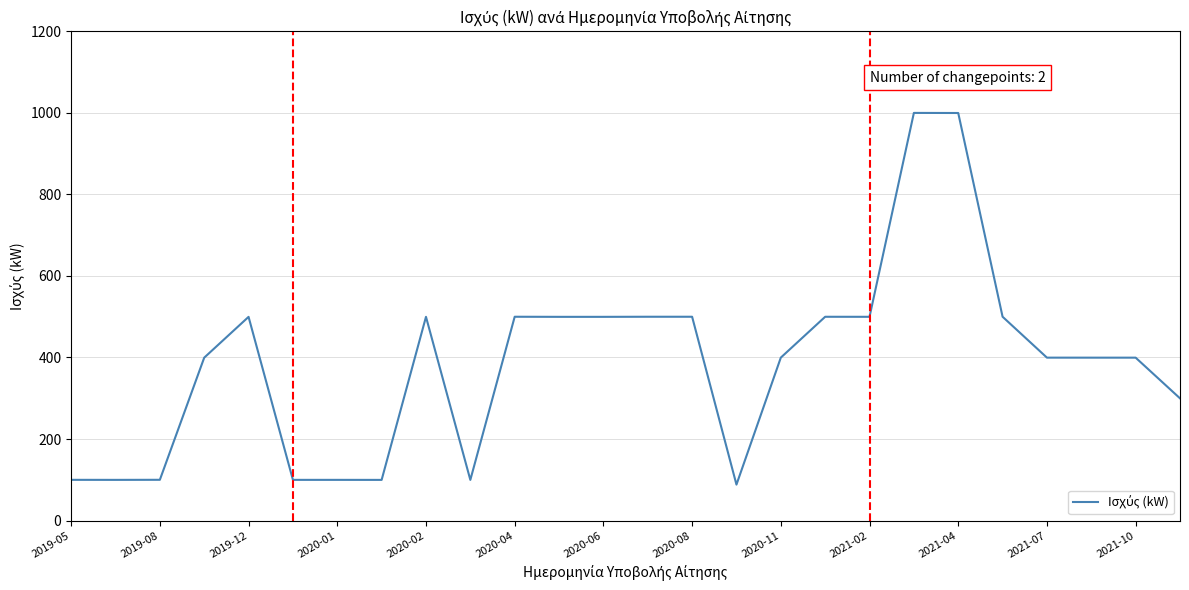

What is the smallest value displayed?

88.2